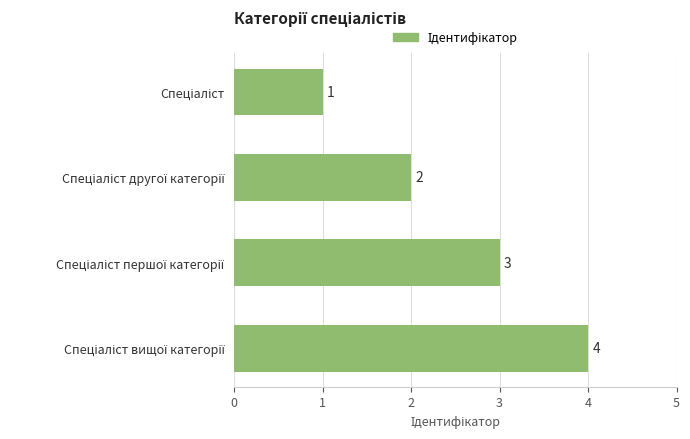

What is the difference between the maximum and minimum values?

3